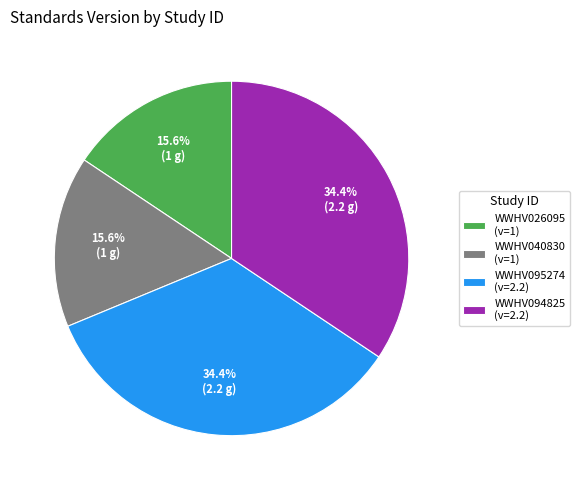

Is there any slice that represents more than half of the pie?

No